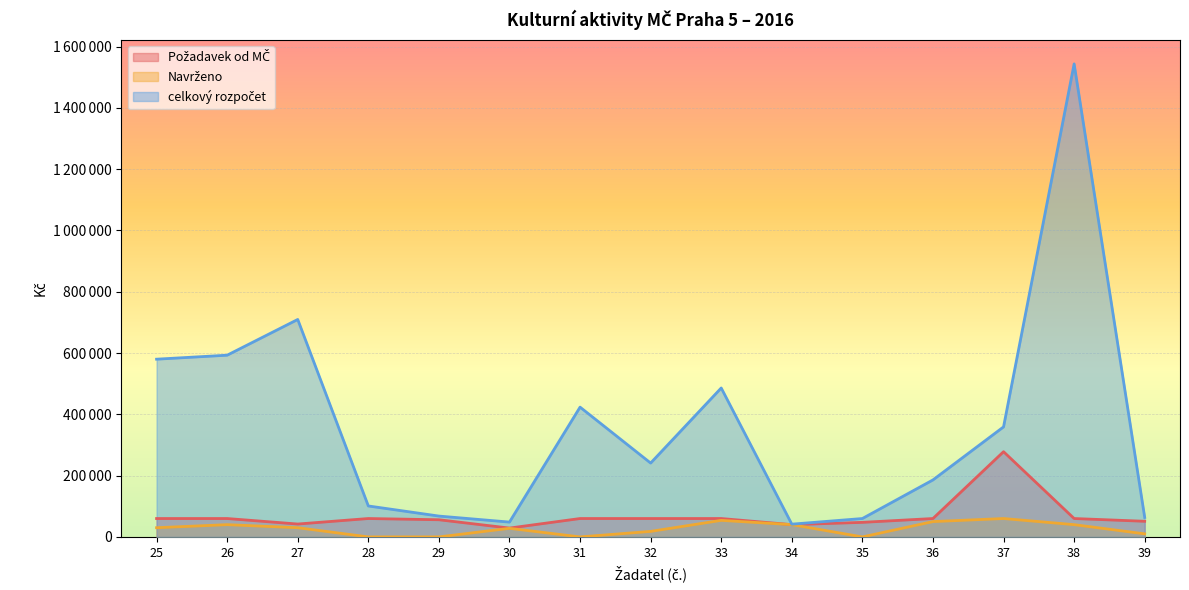

How many data points in celkový rozpočet are less than 241000?

7